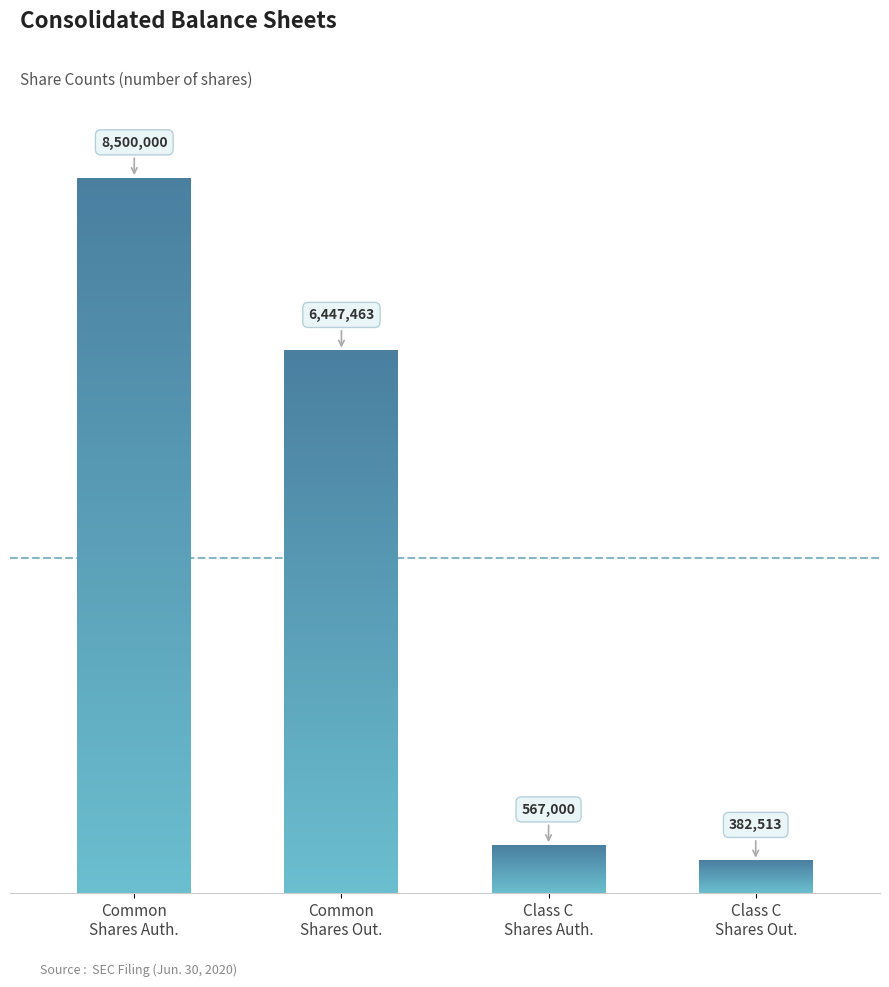

At which label does the data first exceed 6447463?

Common
Shares Auth.